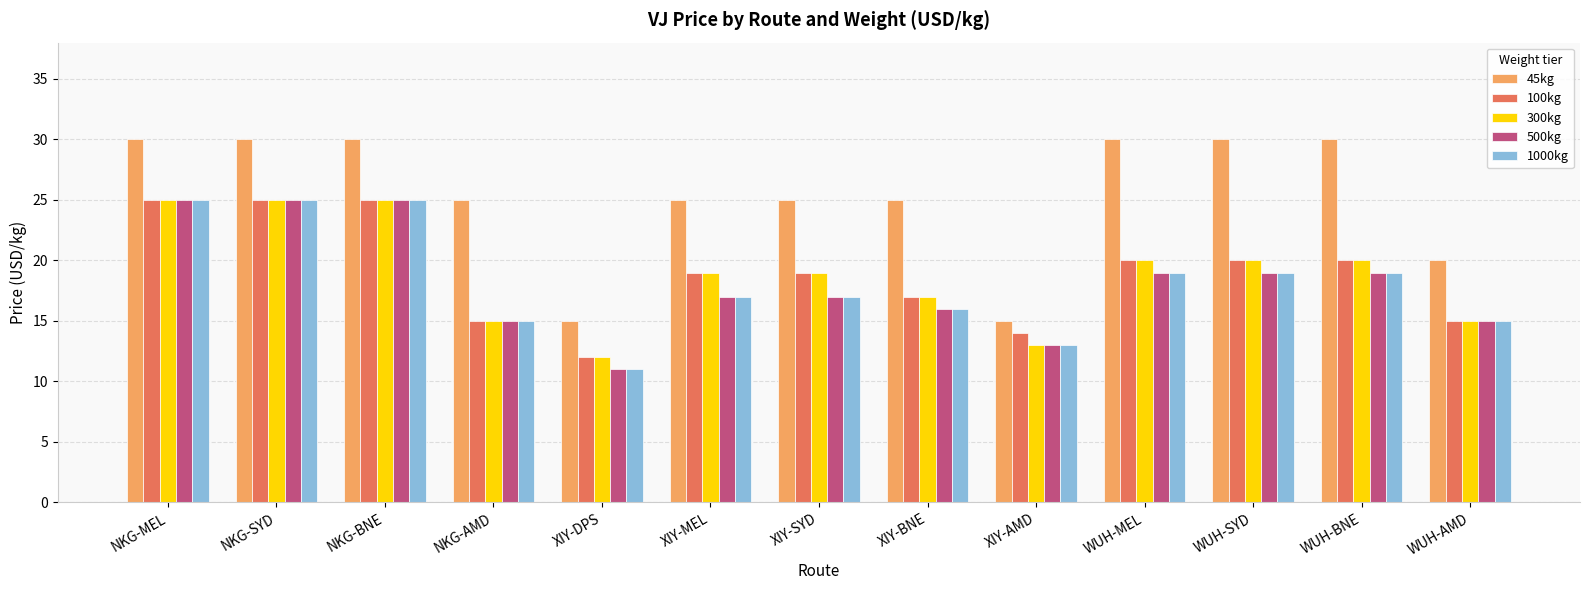

Between XIY-SYD and WUH-MEL, which series saw the biggest shift?

45kg